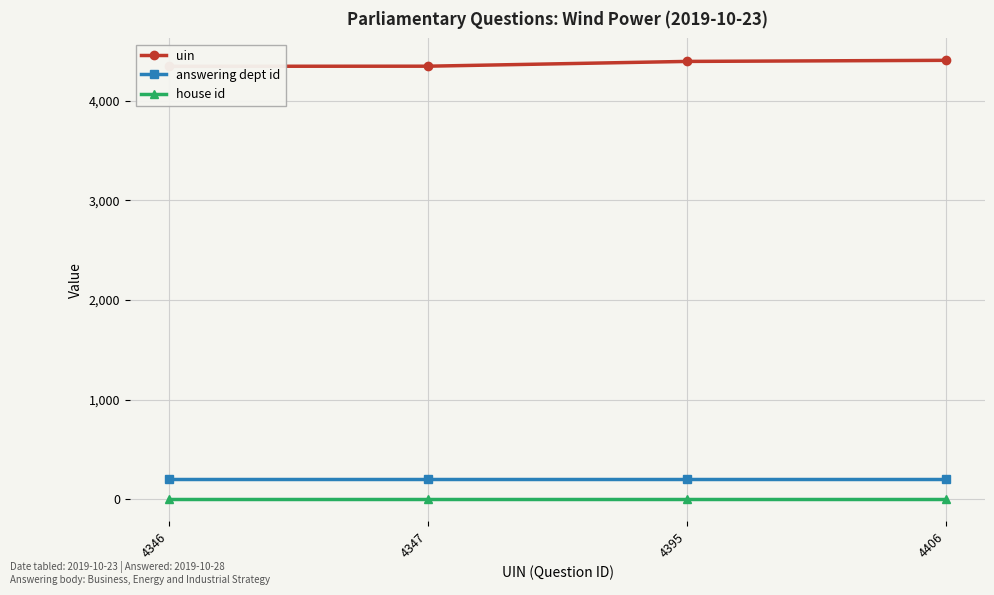

What is the average value of the uin series?

4374